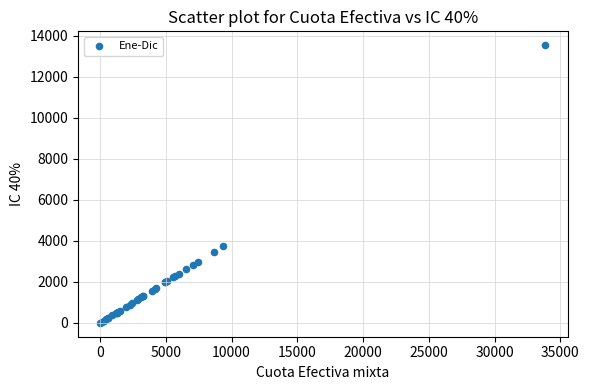

What Y value in the scatter plot is closest to 6777?

3753.7